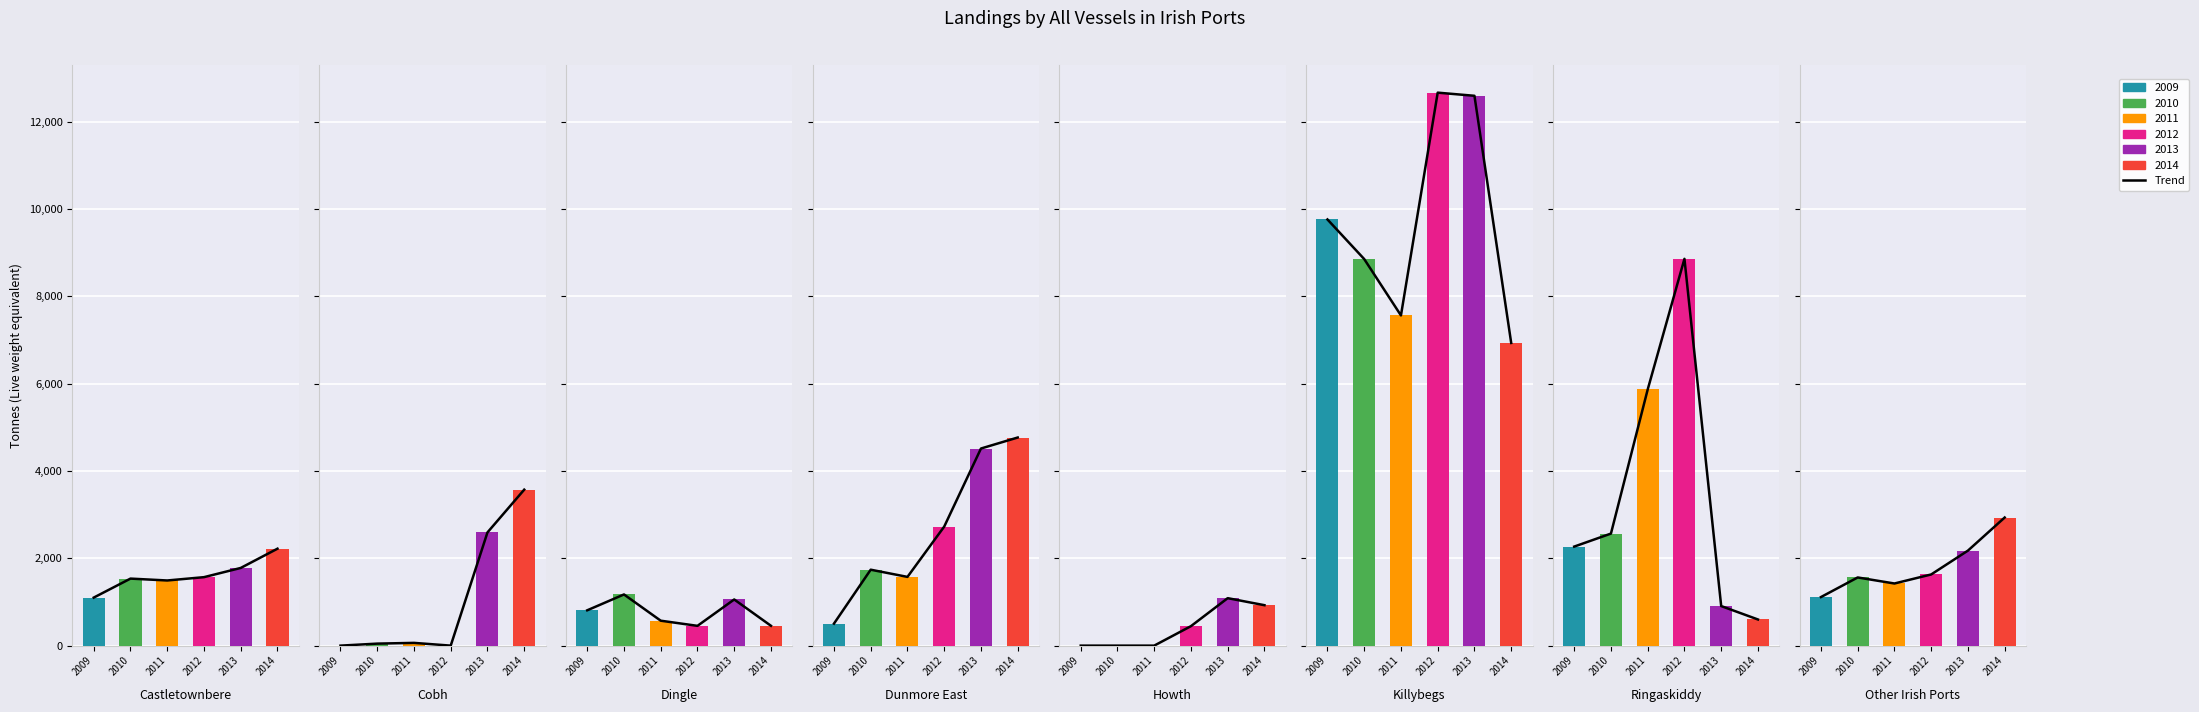

At which label does the data first exceed 1568?

2013